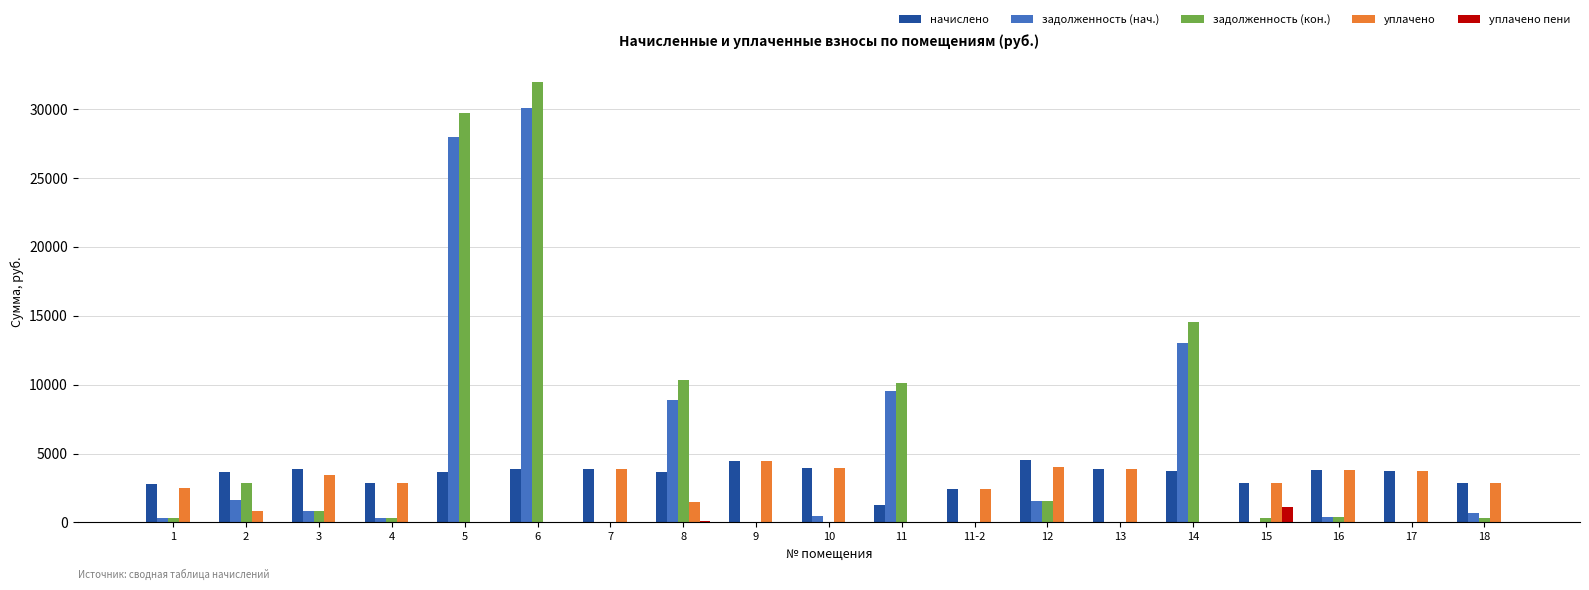

At which category does the chart reach its peak across all series?

6